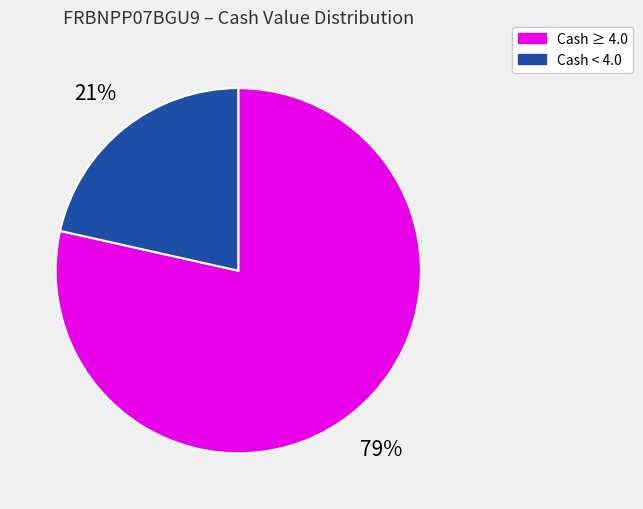

Rank the categories by value from highest to lowest.

Cash ≥ 4.0, Cash < 4.0